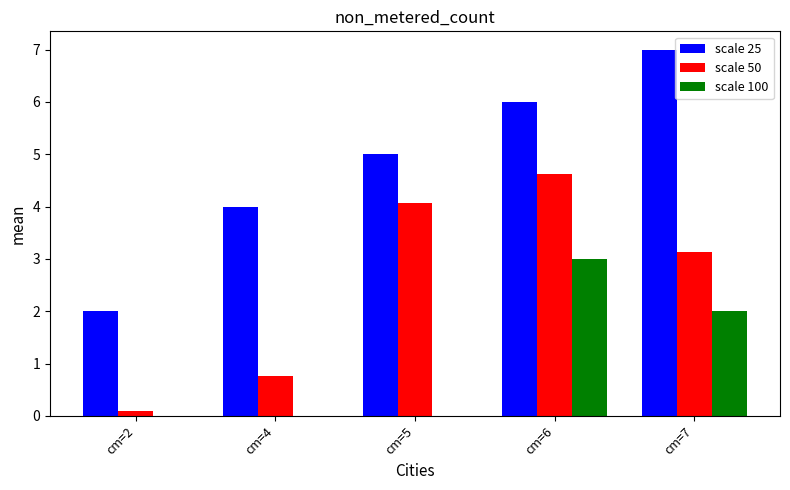

What is the maximum value shown in the chart?

7.0